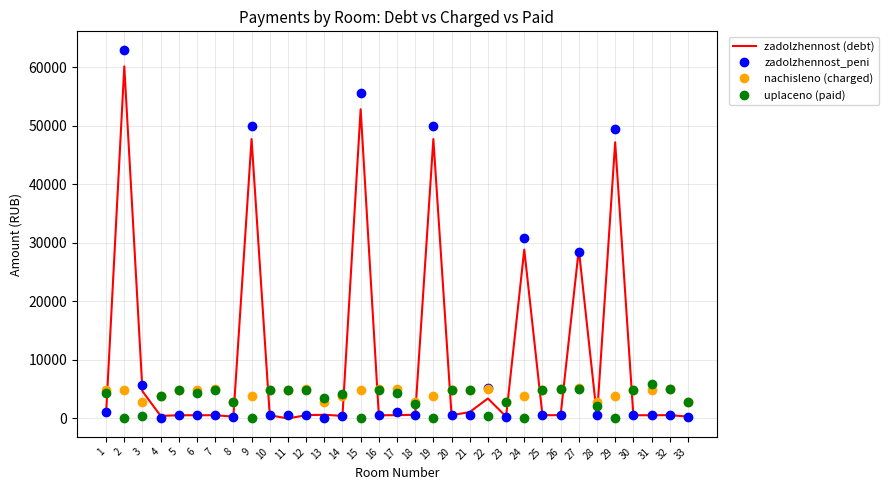

What is the difference between the nachisleno (charged) values at 22 and 28?

2241.6